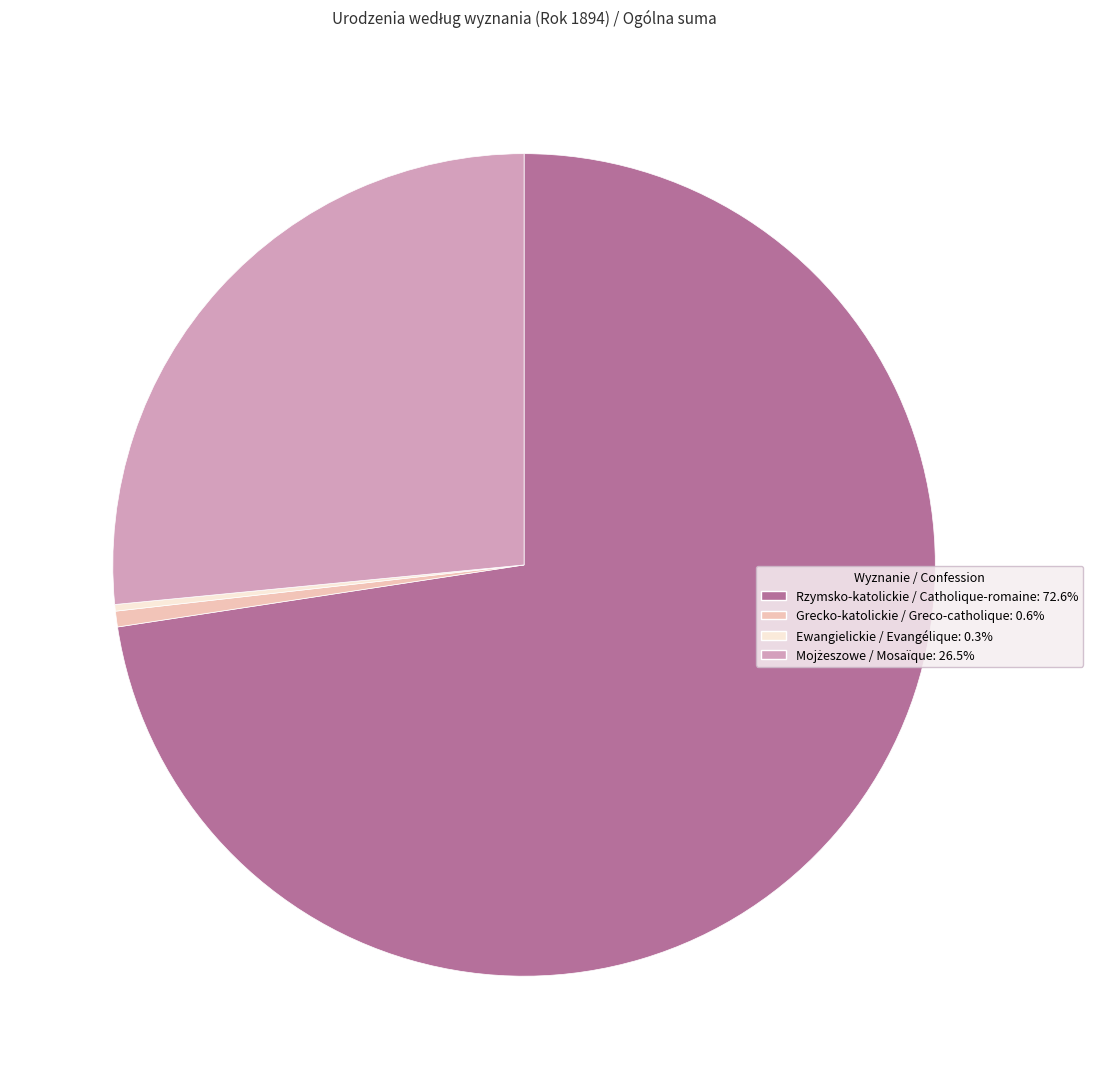

Is there a majority slice in this chart?

Yes